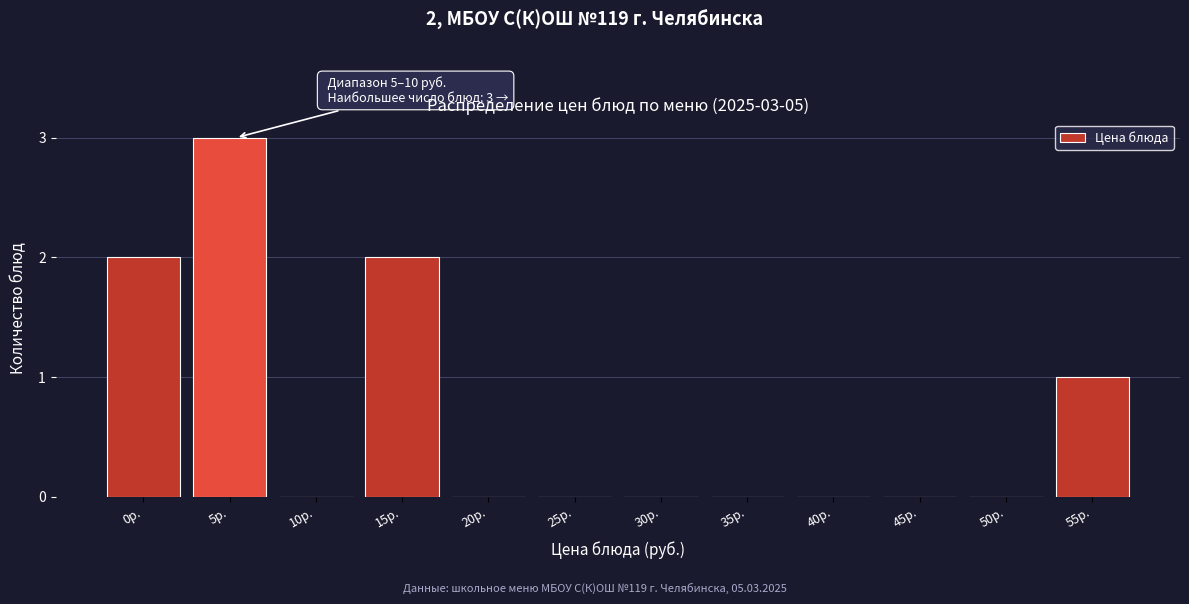

Reading left to right, list all the values displayed in this chart.

0р.=2	5р.=3	10р.=0	15р.=2	20р.=0	25р.=0	30р.=0	35р.=0	40р.=0	45р.=0	50р.=0	55р.=1